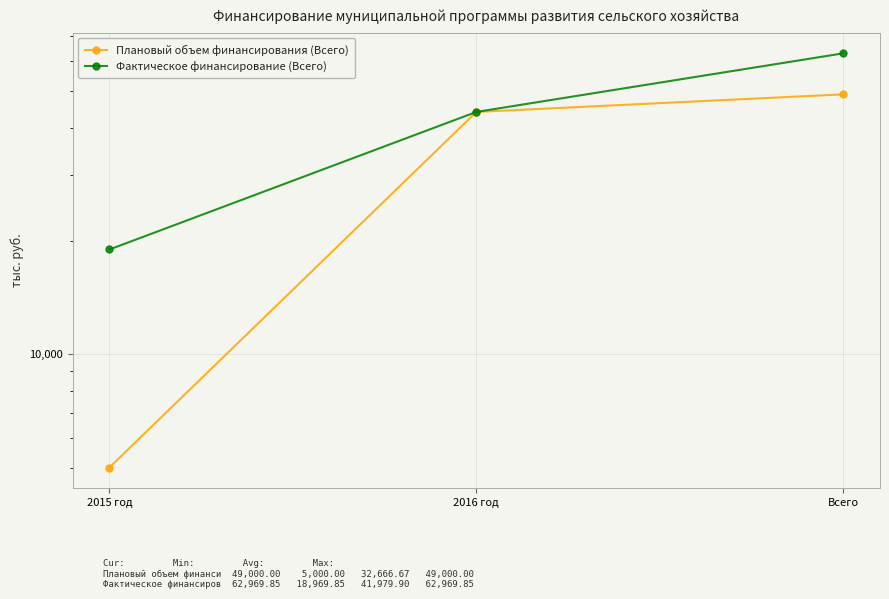

Reading right to left, list all the values displayed in this chart.

Плановый объем финансирования (Всего): Всего=49000.0	2016 год=44000.0	2015 год=5000.0
Фактическое финансирование (Всего): Всего=62969.8	2016 год=44000.0	2015 год=18969.8